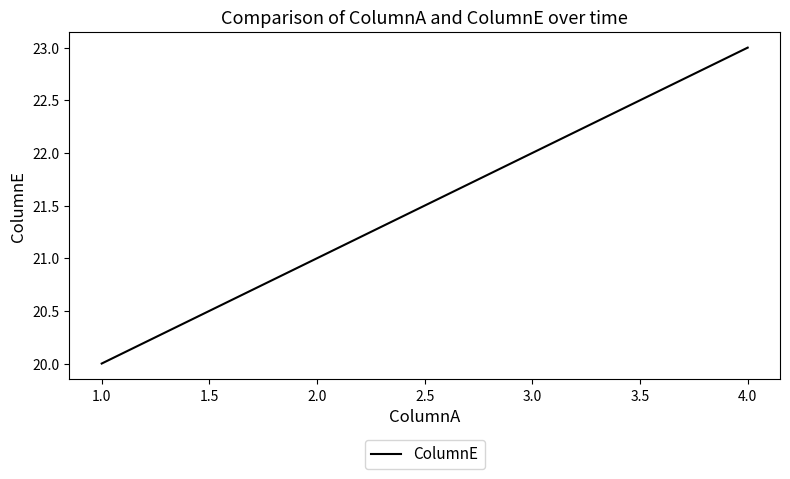

At which label is the value closest to 21?

2.0